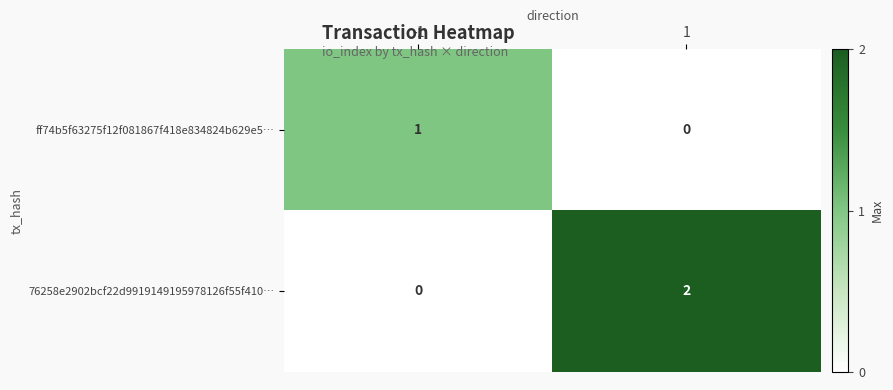

Which series has the largest range (max minus min)?

76258e2902bcf22d9919149195978126f55f410…